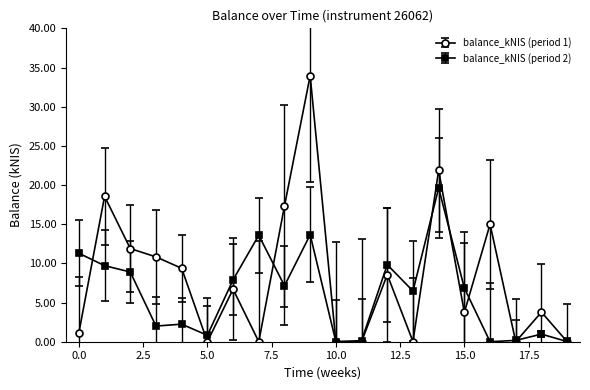

What is the greatest value displayed?

34.0